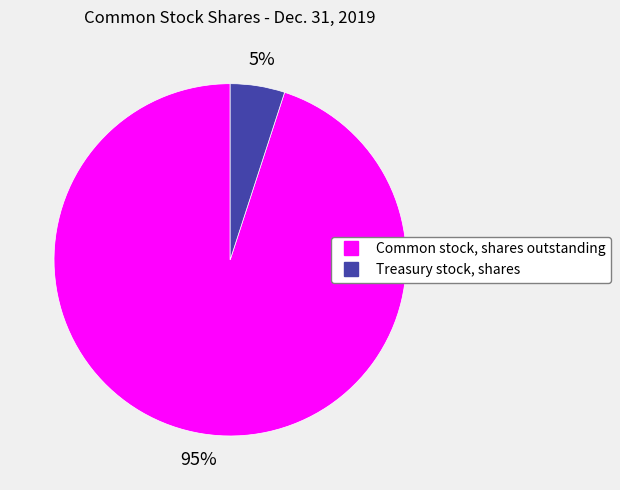

Which has a higher value, Treasury stock, shares or Common stock, shares outstanding?

Common stock, shares outstanding